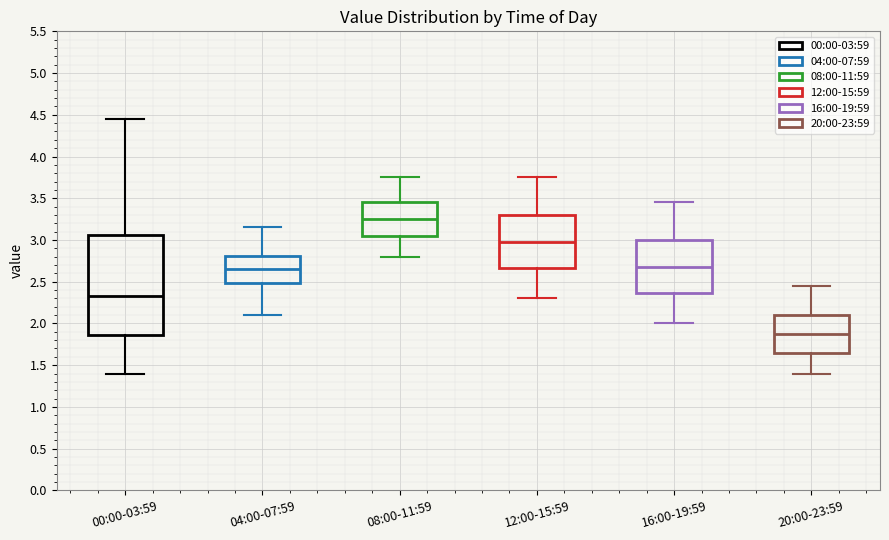

Reading left to right, transcribe this box plot: for each box, give where its median line is, the range the box spans, and where its two whiskers end, as read against the y-axis. The values are not printed on the chart, so give them approximately, as read against the axis.

00:00-03:59: median 2.35, box 1.85 to 3.05, whiskers 1.40 to 4.45
04:00-07:59: median 2.65, box 2.50 to 2.80, whiskers 2.10 to 3.15
08:00-11:59: median 3.25, box 3.05 to 3.45, whiskers 2.80 to 3.75
12:00-15:59: median 3.00, box 2.65 to 3.30, whiskers 2.30 to 3.75
16:00-19:59: median 2.70, box 2.35 to 3.00, whiskers 2.00 to 3.45
20:00-23:59: median 1.90, box 1.65 to 2.10, whiskers 1.40 to 2.45